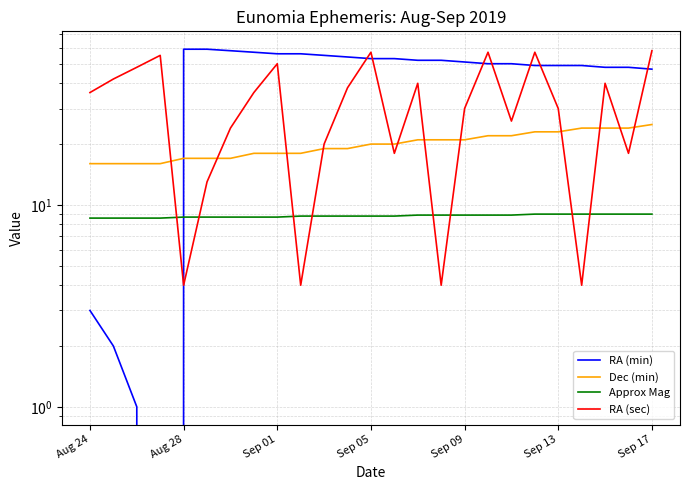

Which series has the largest total across all categories?

RA (min)